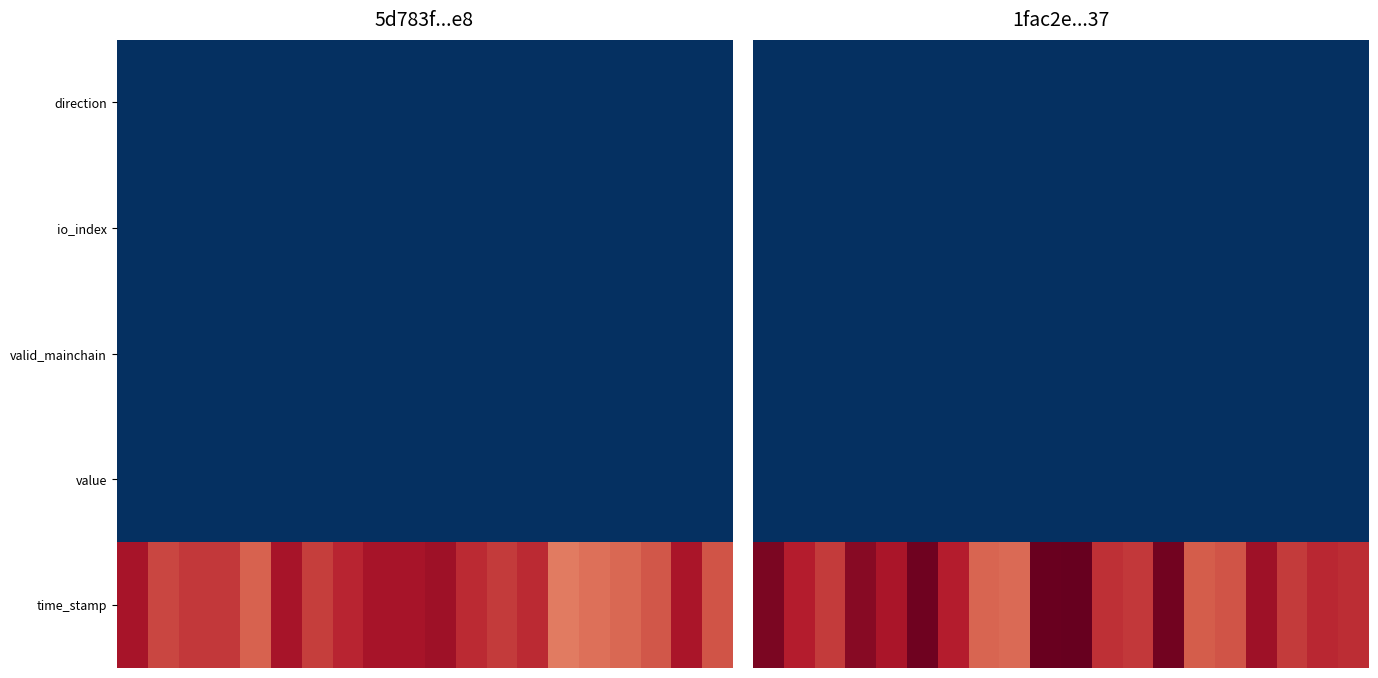

Between 18 and 9, which is larger?

18